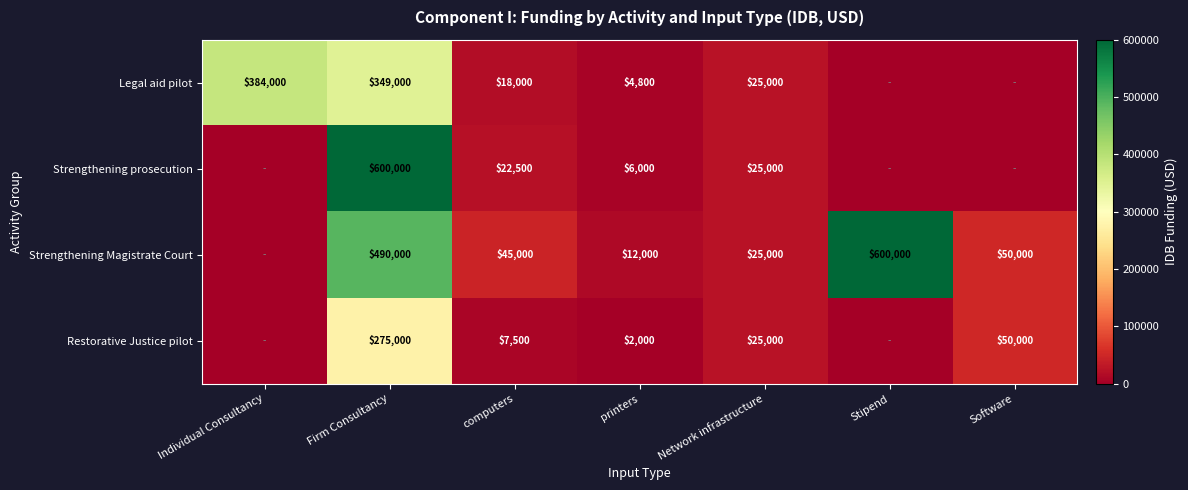

At Firm Consultancy, list the series in order from smallest to largest.

Restorative Justice pilot, Legal aid pilot, Strengthening Magistrate Court, Strengthening prosecution